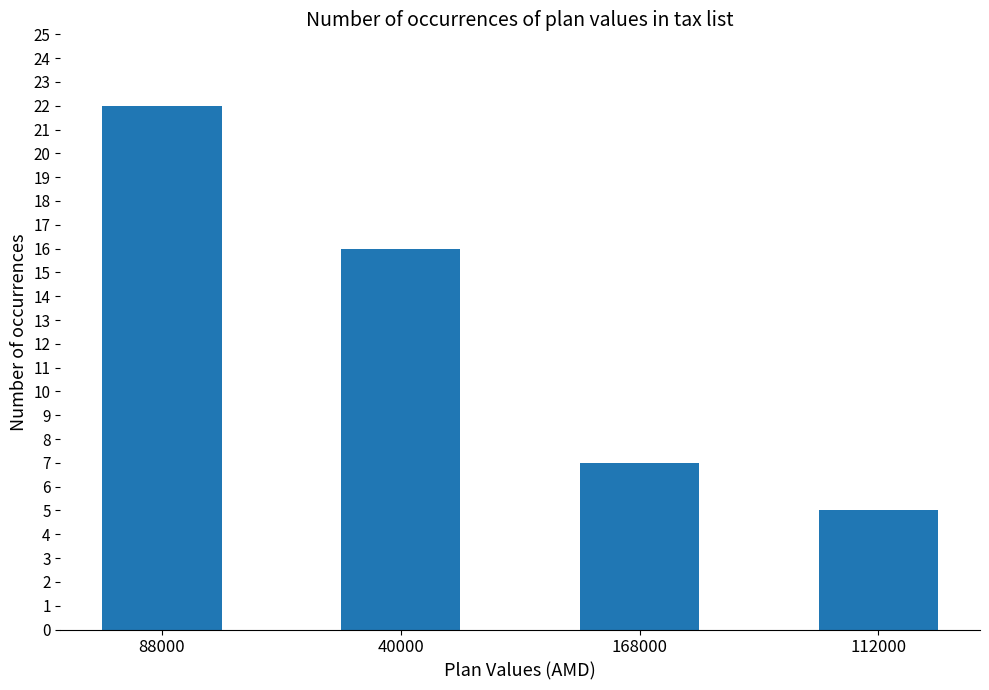

Rank the categories by value from lowest to highest.

112000, 168000, 40000, 88000